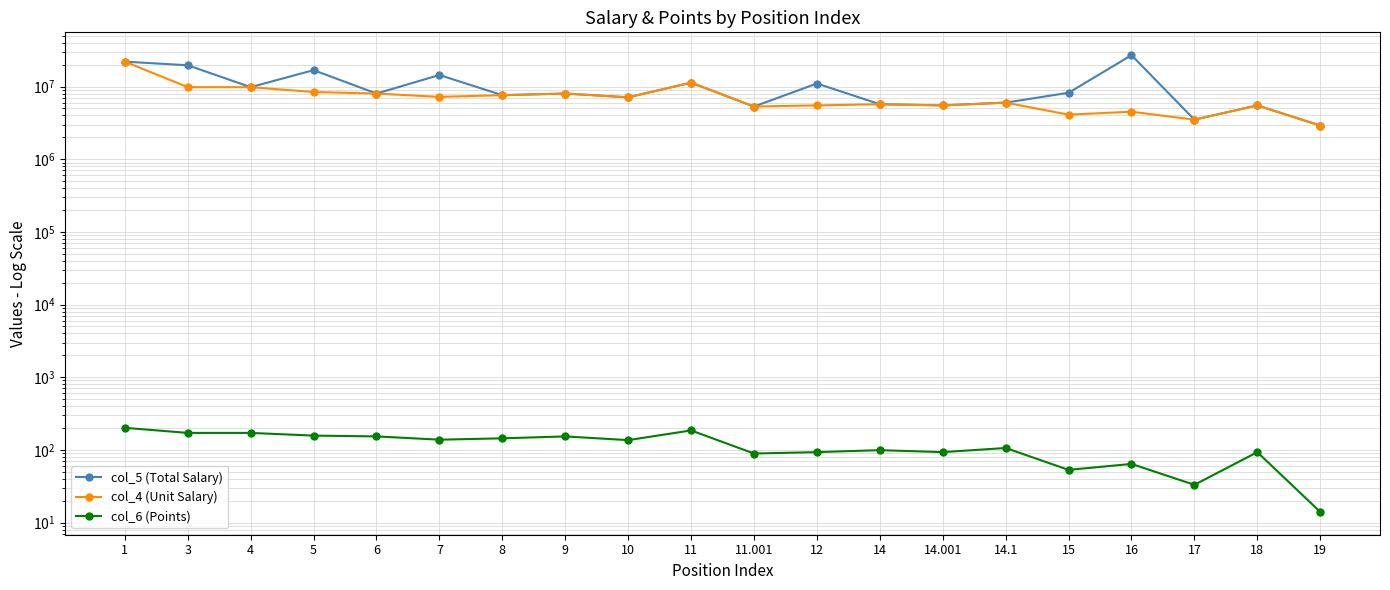

At which category is the sum across all series the highest?

1